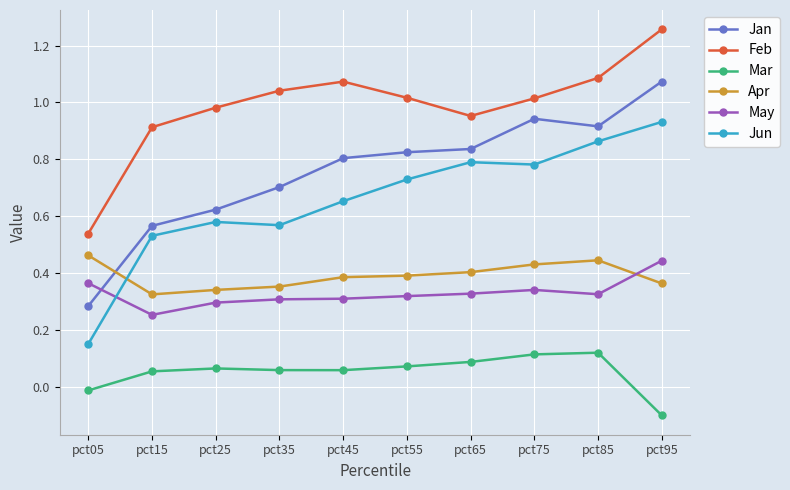

True or false: Mar and Apr cross at least once.

False